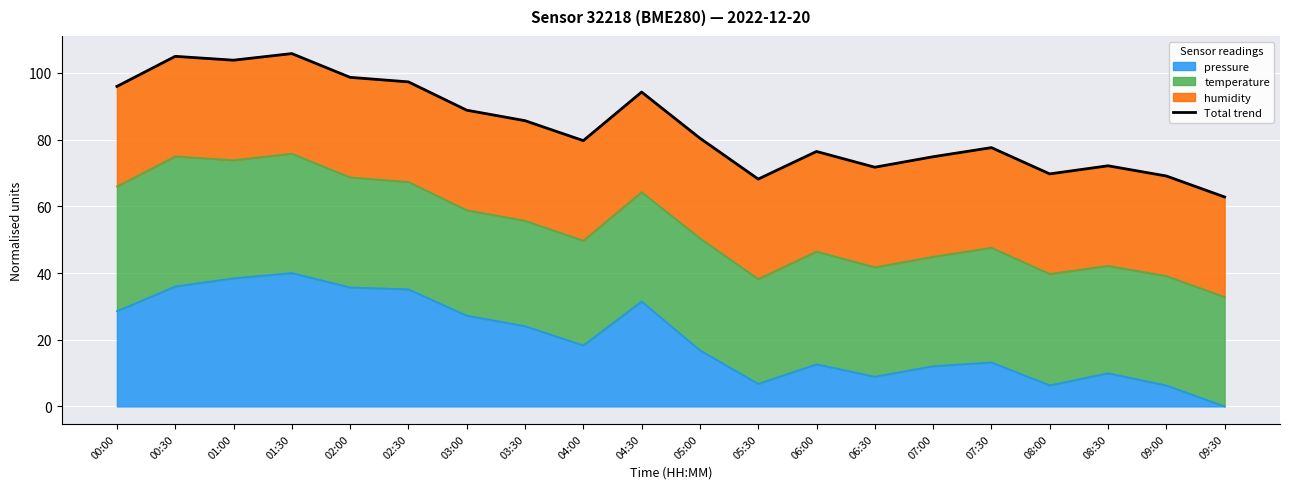

Which has a higher value, 07:00 or 07:30?

07:30